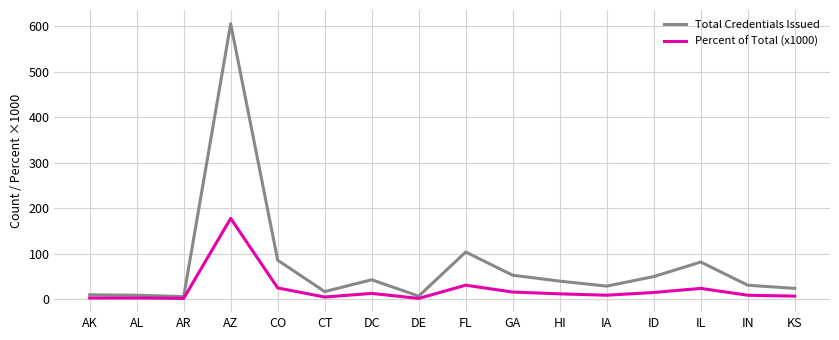

Which series has the widest spread of values?

Total Credentials Issued